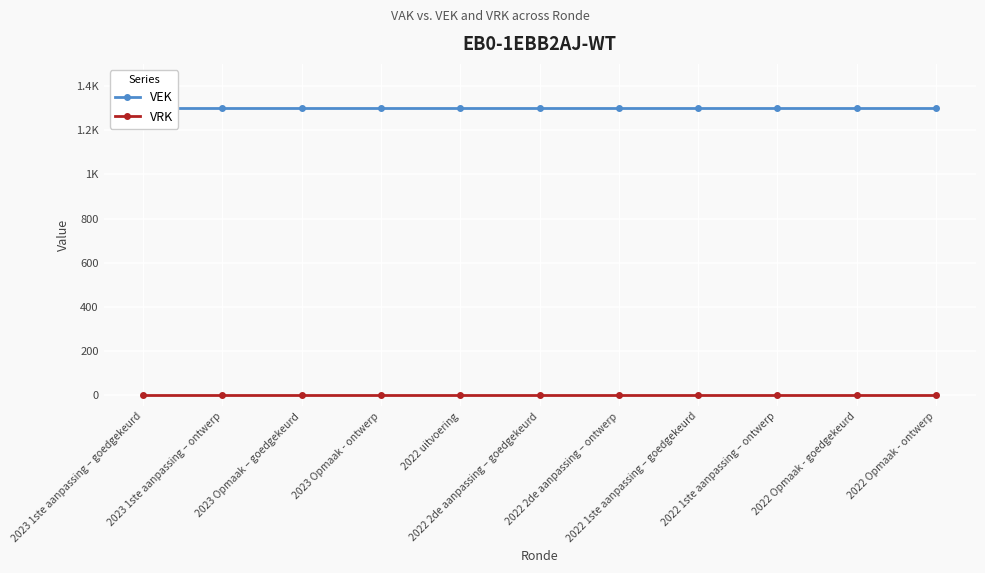

Between 2022 2de aanpassing – goedgekeurd and 2022 2de aanpassing – ontwerp, which series saw the biggest shift?

VEK